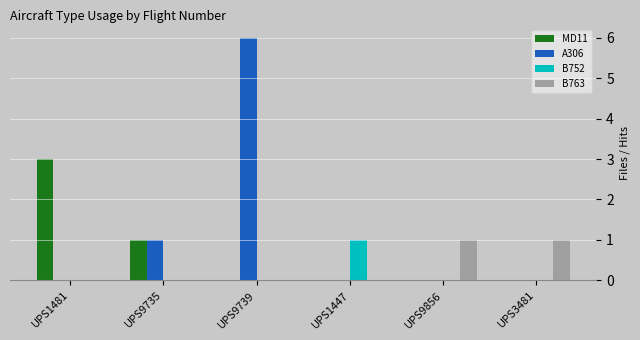

The value of B763 at UPS1447 is 0. True or false?

True